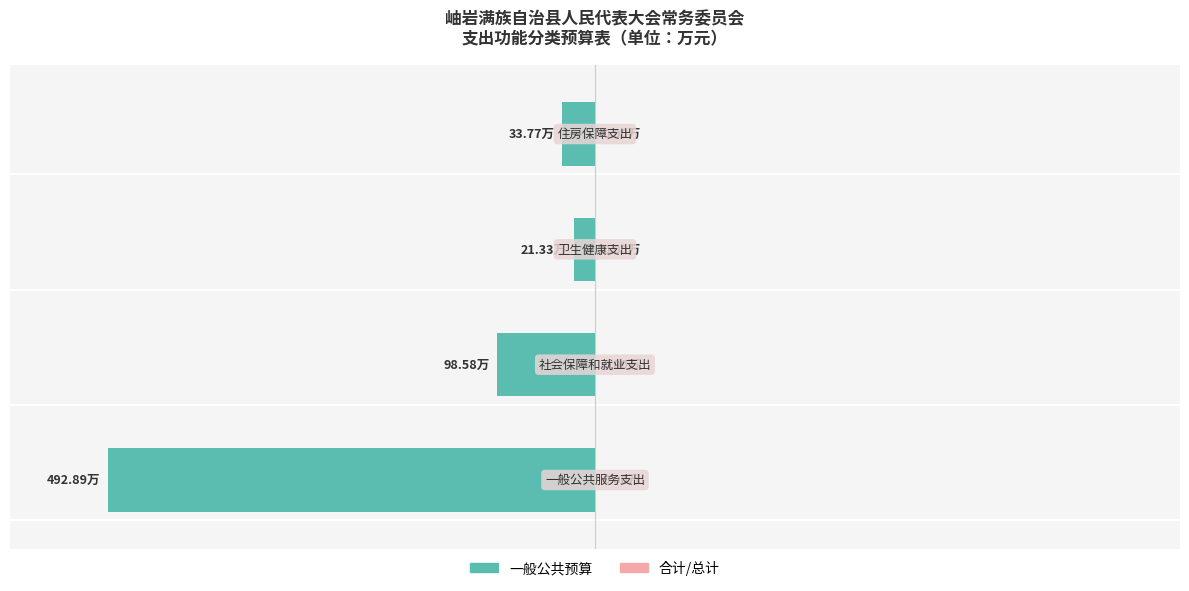

Are the bars horizontal?

Yes